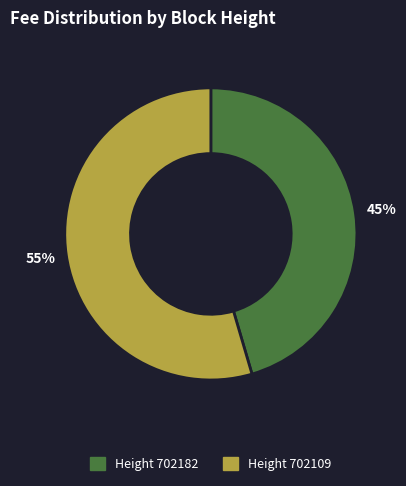

To the nearest percent, what is the average slice percentage?

50%